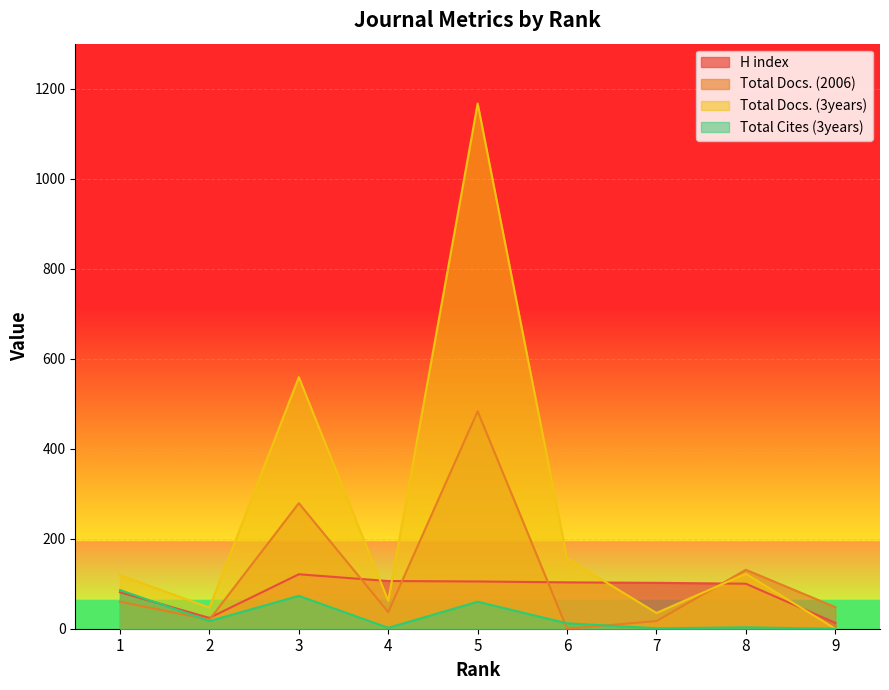

What are all the series names shown in the legend?

H index, Total Docs. (2006), Total Docs. (3years), Total Cites (3years)